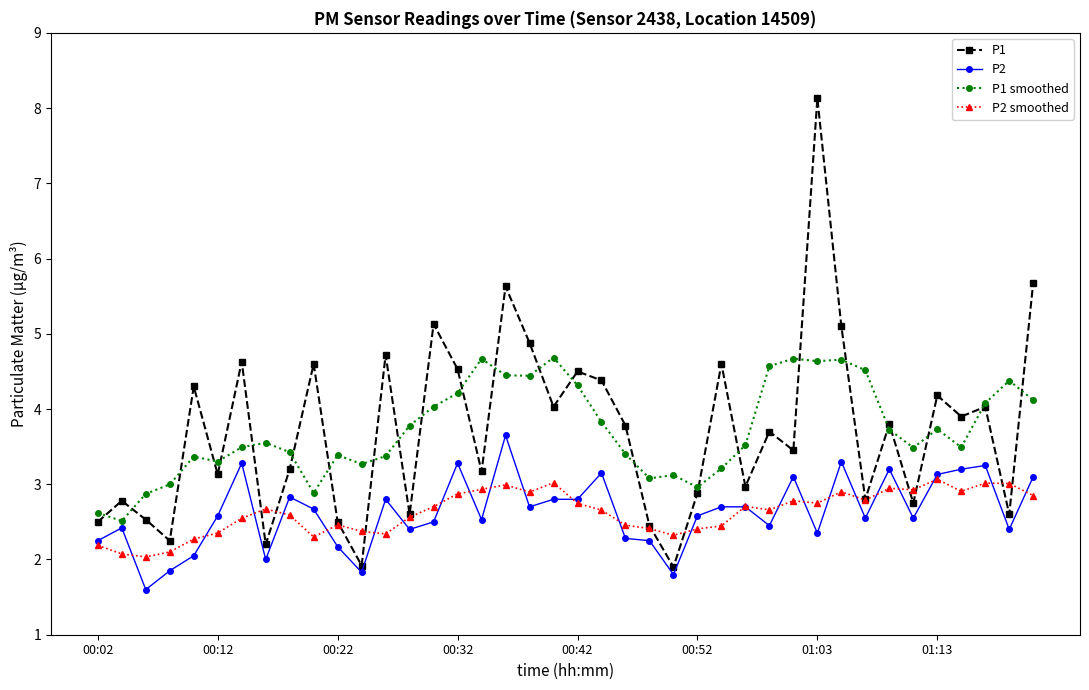

Count the number of categories in the chart.

40